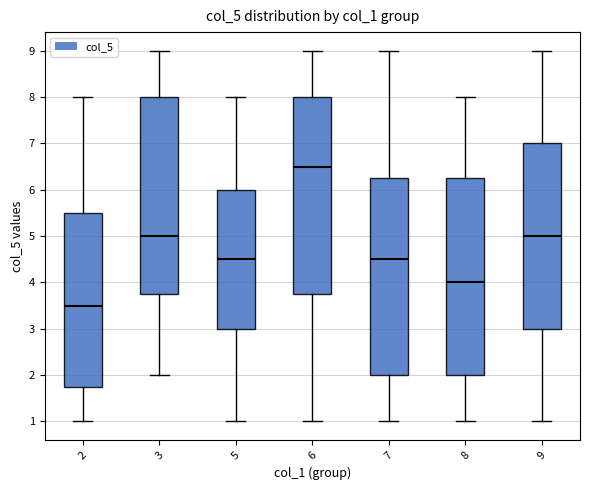

Reading left to right, read every box against the y-axis: the position of its median line, the range the box covers, and the ends of its whiskers. The values are not printed on the chart, so give them approximately, as read against the axis.

2: median 3.5, box 1.8 to 5.5, whiskers 1.0 to 8.0
3: median 5.0, box 3.8 to 8.0, whiskers 2.0 to 9.0
5: median 4.5, box 3.0 to 6.0, whiskers 1.0 to 8.0
6: median 6.5, box 3.8 to 8.0, whiskers 1.0 to 9.0
7: median 4.5, box 2.0 to 6.3, whiskers 1.0 to 9.0
8: median 4.0, box 2.0 to 6.3, whiskers 1.0 to 8.0
9: median 5.0, box 3.0 to 7.0, whiskers 1.0 to 9.0